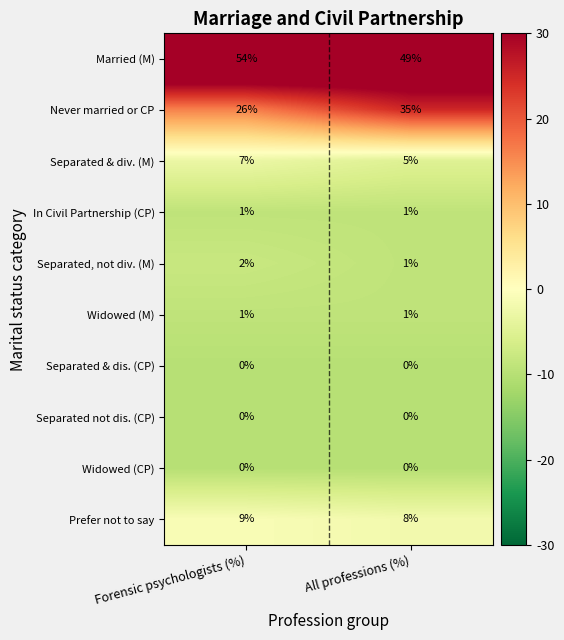

What is the greatest value displayed?

54